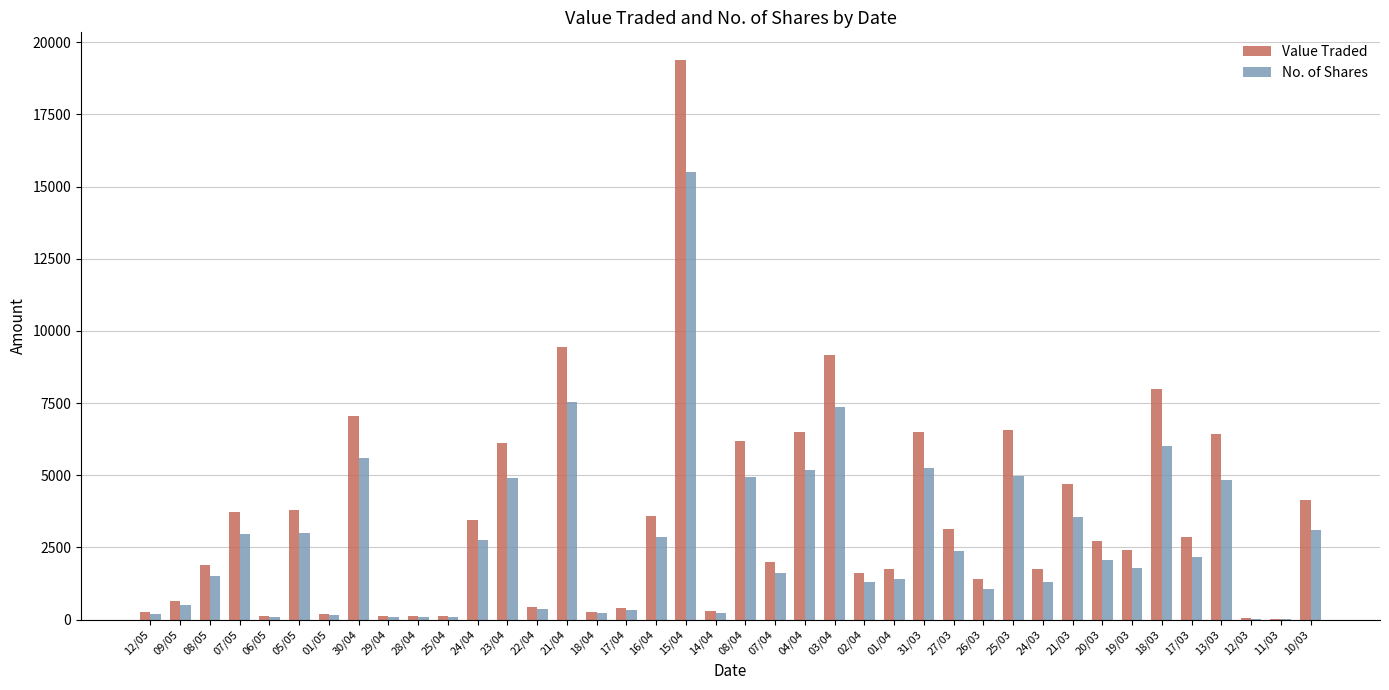

Which series has the largest total across all categories?

Value Traded